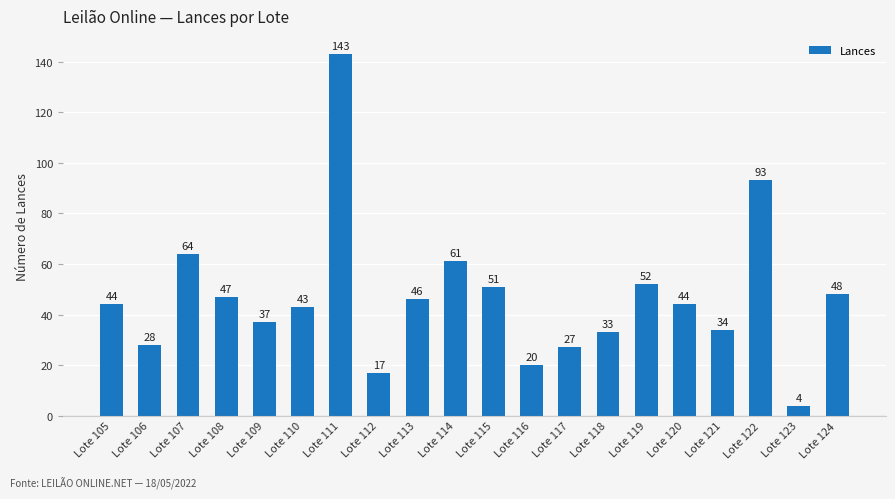

The value at Lote 119 is 21. True or false?

False